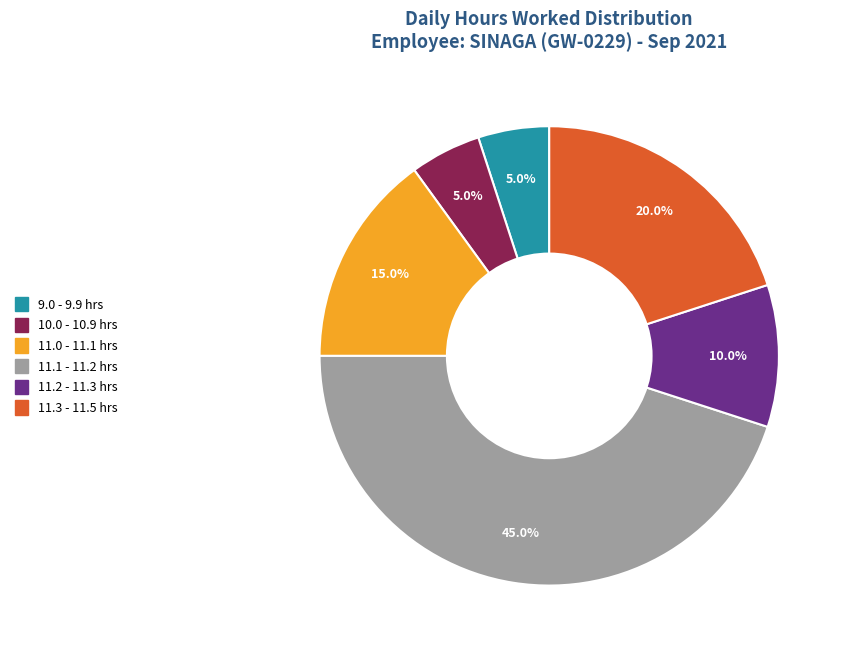

Approximately how many times larger is the value at 11.2 - 11.3 hrs compared to 11.0 - 11.1 hrs?

0.7